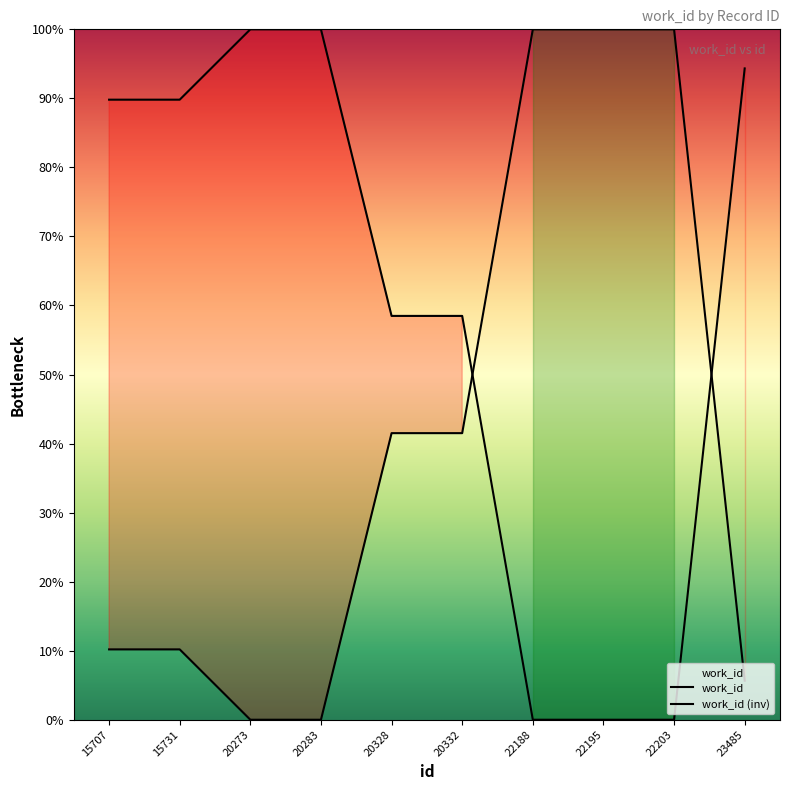

Is it true that the value at 15731 is 10.2?

True